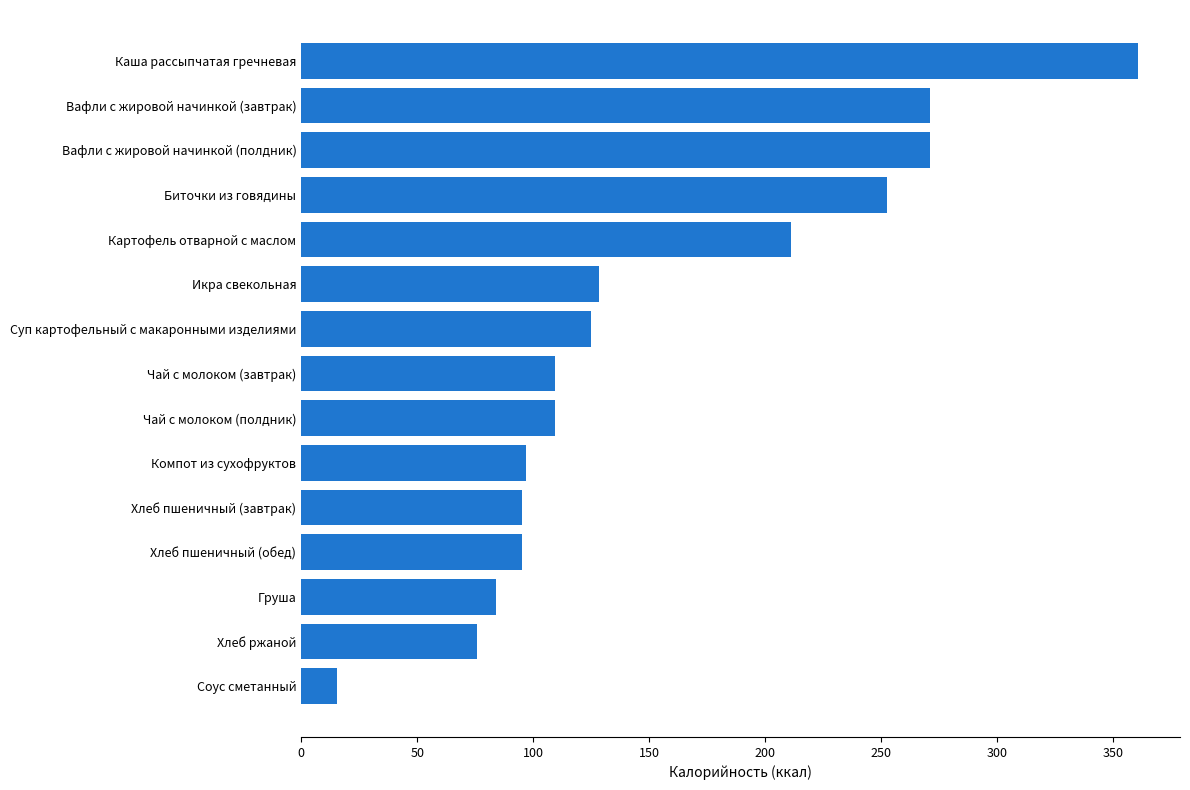

Are the bars grouped side by side (vs. stacked)?

No